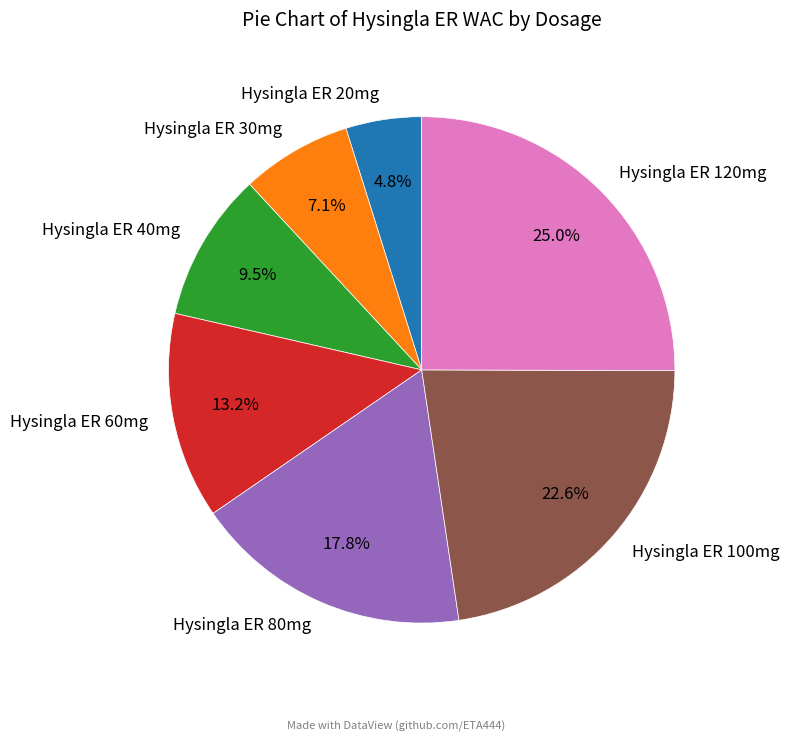

Rank the categories by value from lowest to highest.

Hysingla ER 20mg, Hysingla ER 30mg, Hysingla ER 40mg, Hysingla ER 60mg, Hysingla ER 80mg, Hysingla ER 100mg, Hysingla ER 120mg